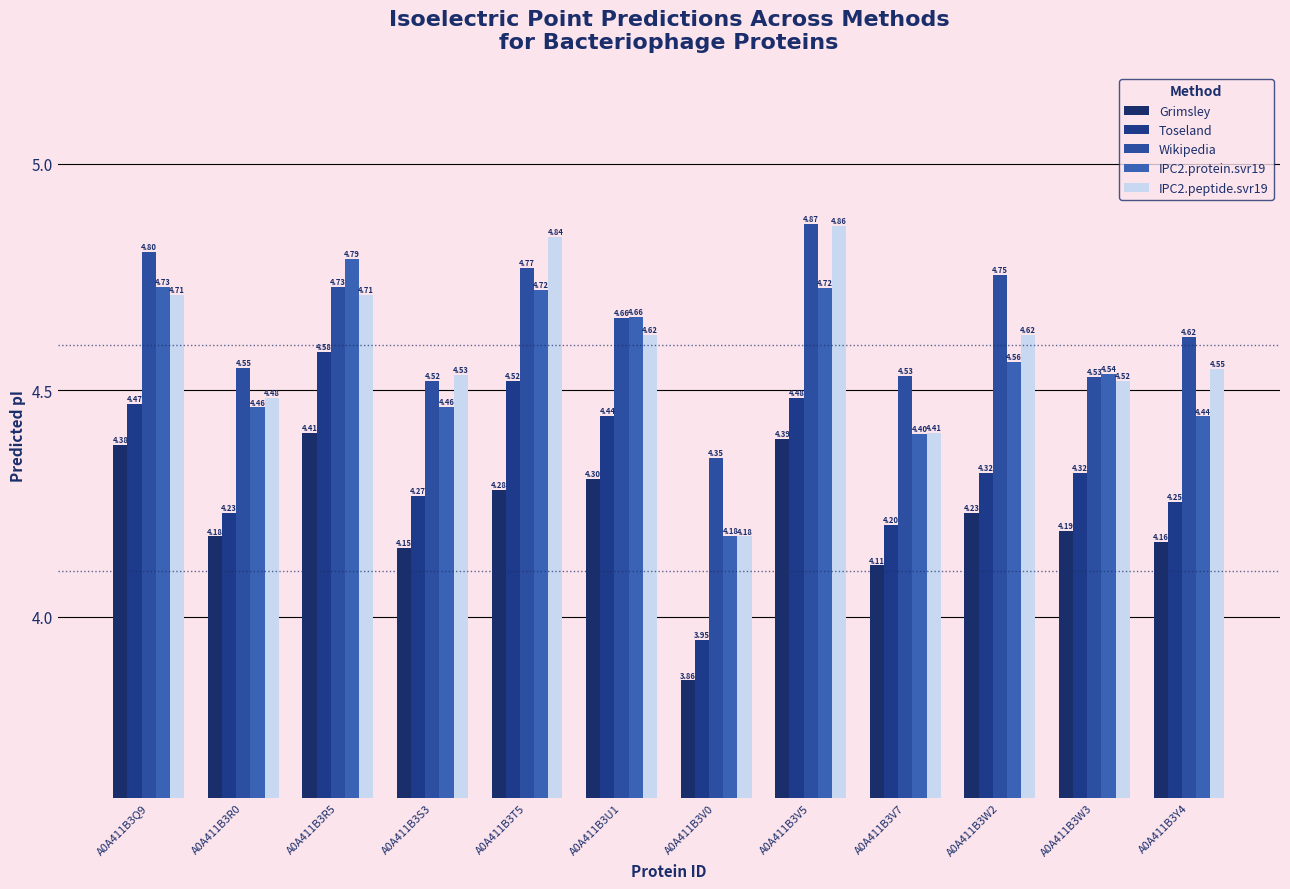

How many bars are there in total?

60